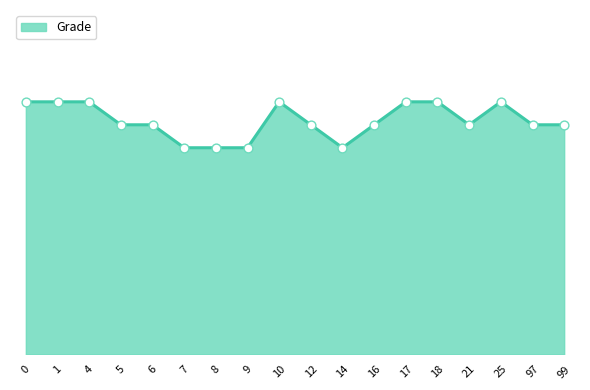

What is the ratio of the value at 16 to the value at 10?

0.9